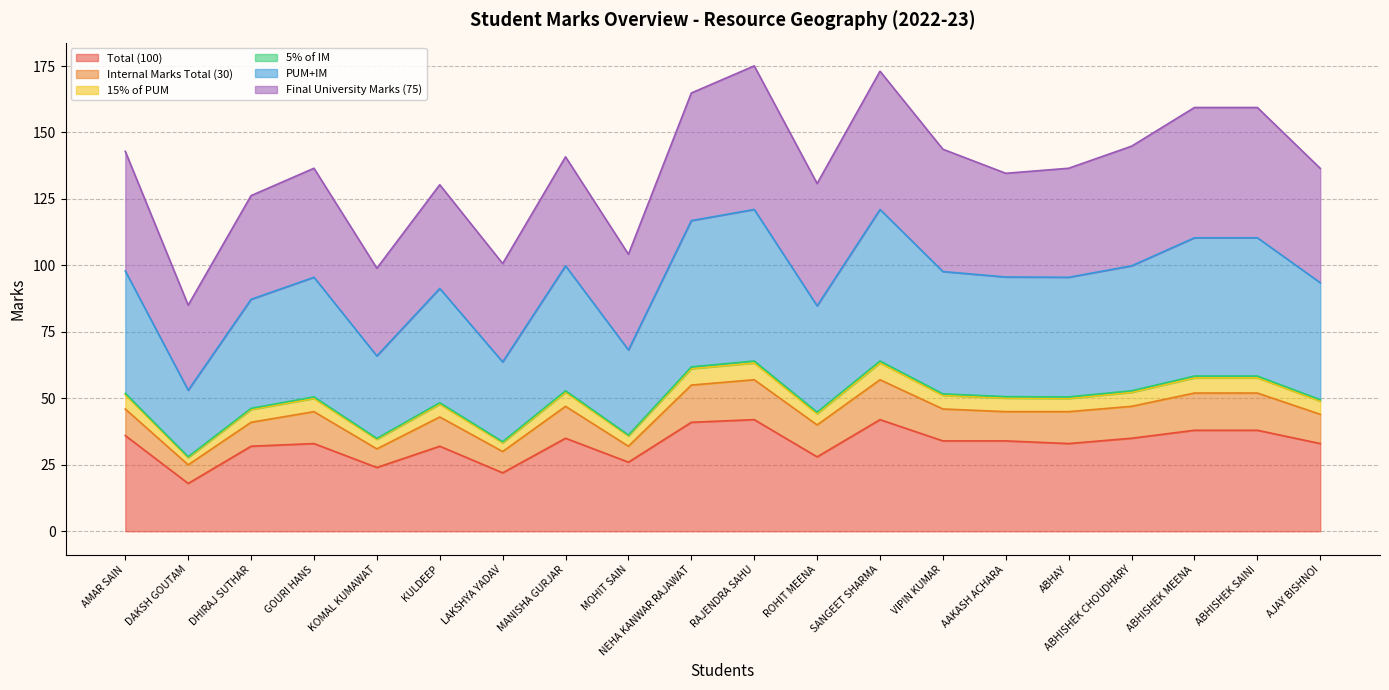

Rank the categories by 15% of PUM value from lowest to highest.

DAKSH GOUTAM, LAKSHYA YADAV, KOMAL KUMAWAT, MOHIT SAIN, ROHIT MEENA, DHIRAJ SUTHAR, KULDEEP, AJAY BISHNOI, GOURI HANS, ABHAY, AAKASH ACHARA, VIPIN KUMAR, AMAR SAIN, MANISHA GURJAR, ABHISHEK CHOUDHARY, ABHISHEK MEENA, ABHISHEK SAINI, NEHA KANWAR RAJAWAT, RAJENDRA SAHU, SANGEET SHARMA